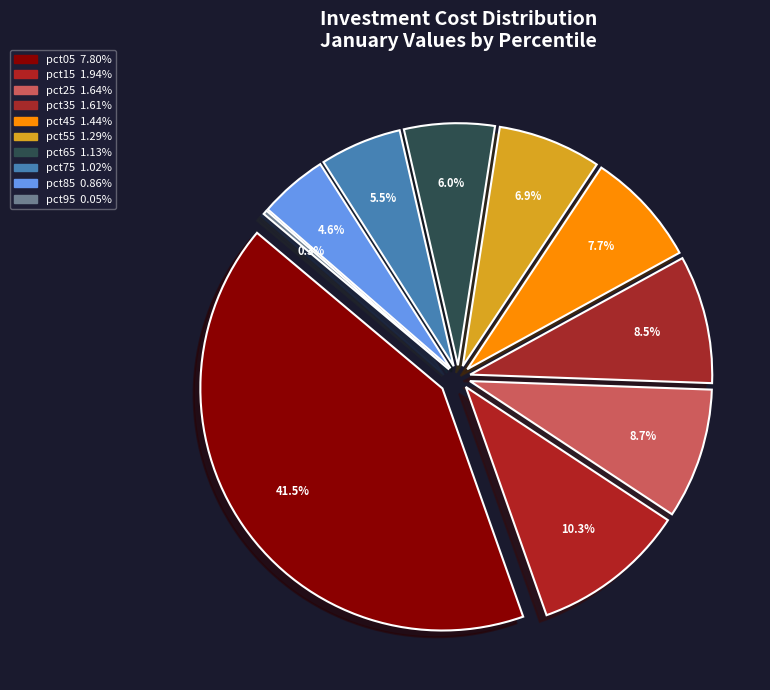

What percentage is the pct15 slice, to the nearest percent?

10%